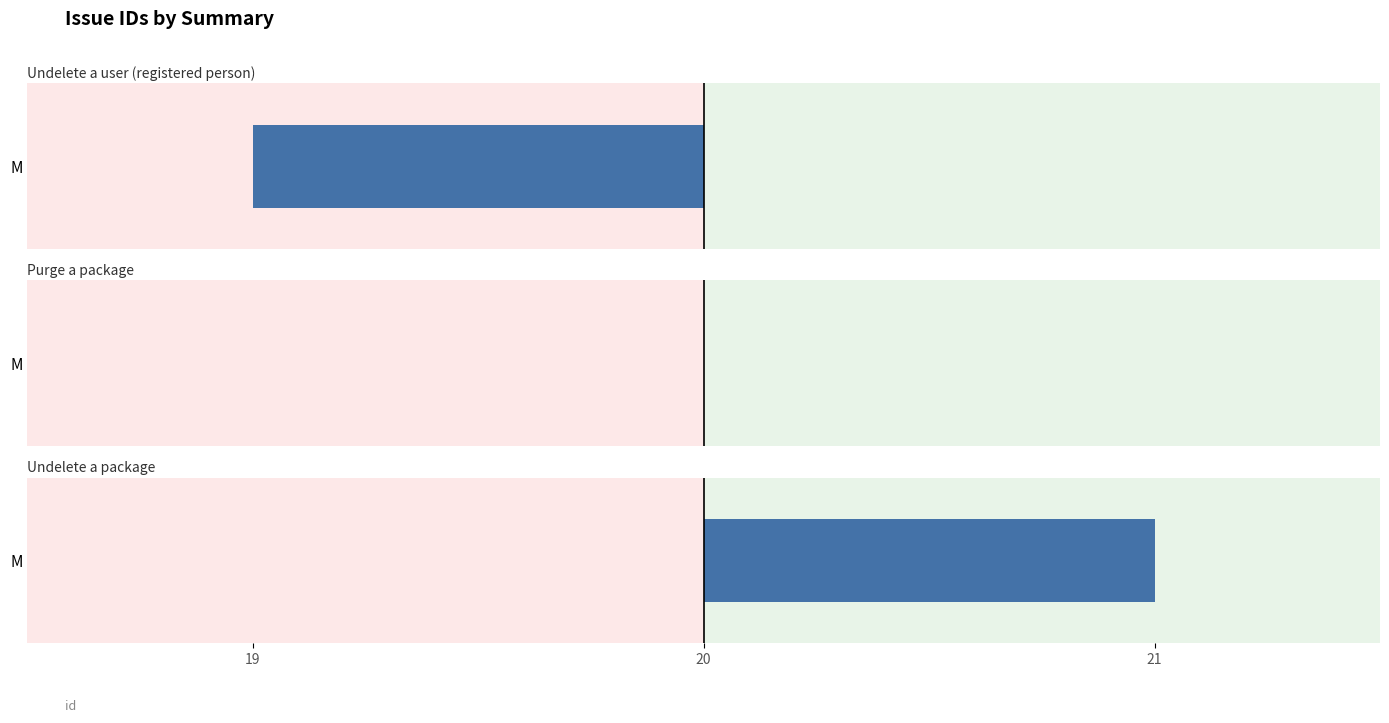

List the labels in order of value, largest first.

Undelete a package, Purge a package, Undelete a user (registered person)